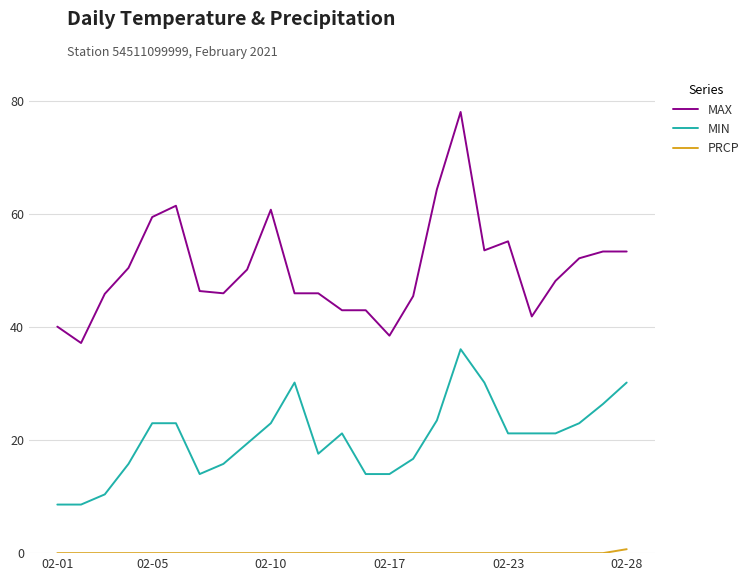

What is the difference between the maximum and minimum values in the MAX series?

40.9